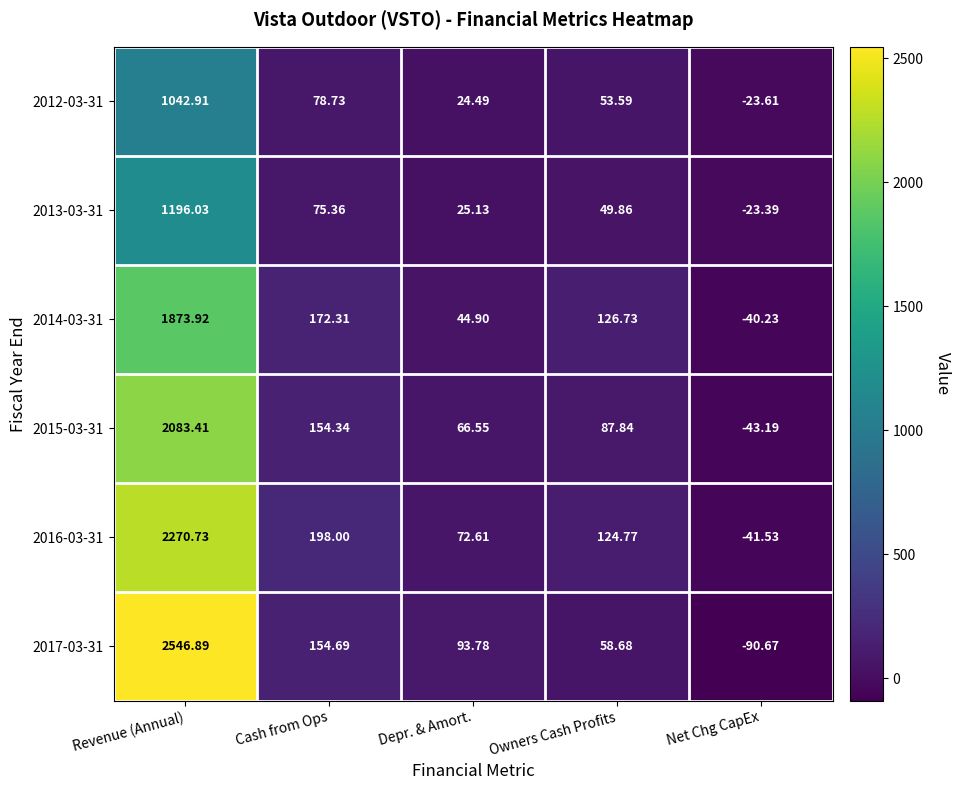

Is the value of 2015-03-31 at Owners Cash Profits greater than the value of 2017-03-31 at Depr. & Amort.?

No